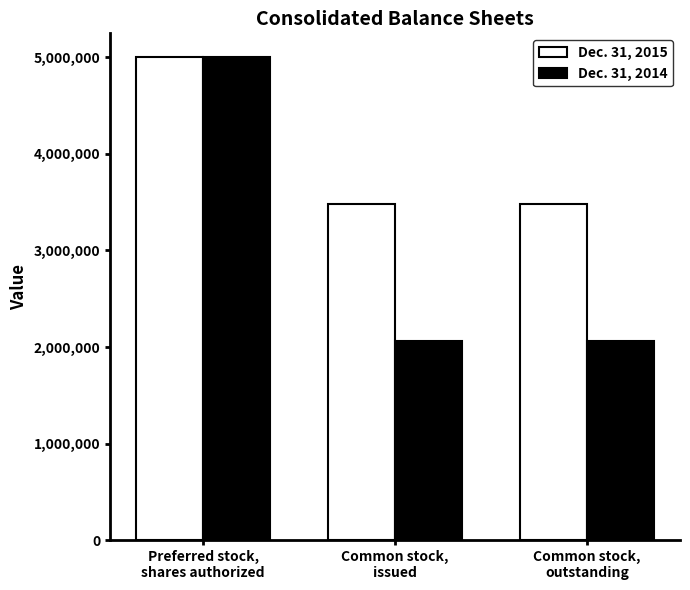

What is the label of the 2nd bar from the left?

Common stock,
issued